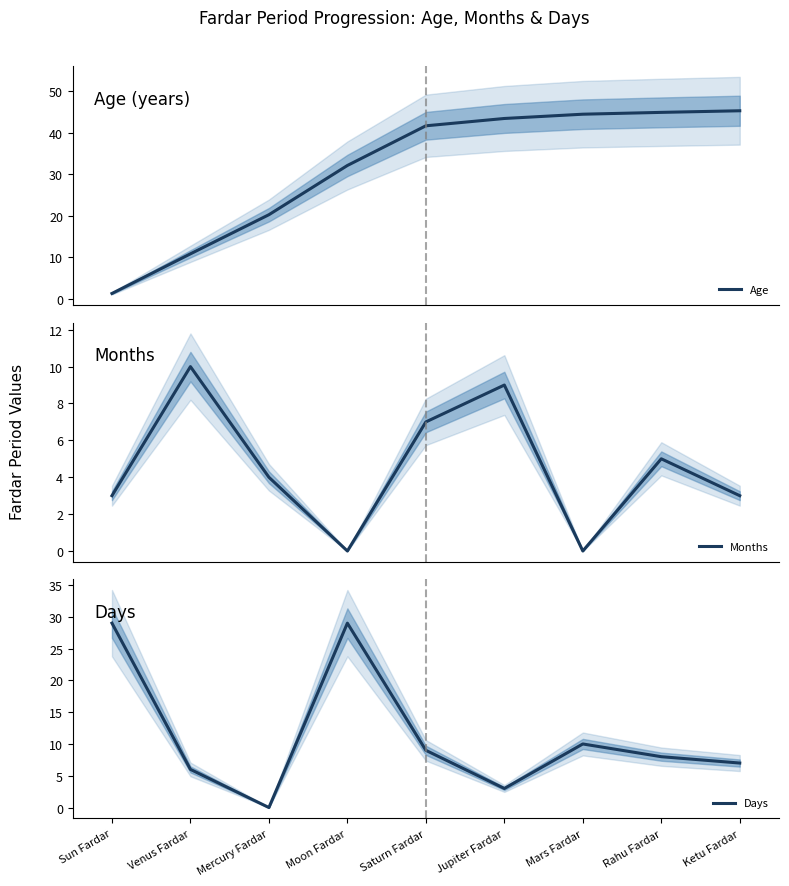

Reading left to right, what are all the values shown in this chart?

Age: 1.3	10.9	20.3	32.1	41.6	43.4	44.4	44.8	45.2
Months: 3.0	10.0	4.0	0.0	7.0	9.0	0.0	5.0	3.0
Days: 29.0	6.0	0.0	29.0	9.0	3.0	10.0	8.0	7.0